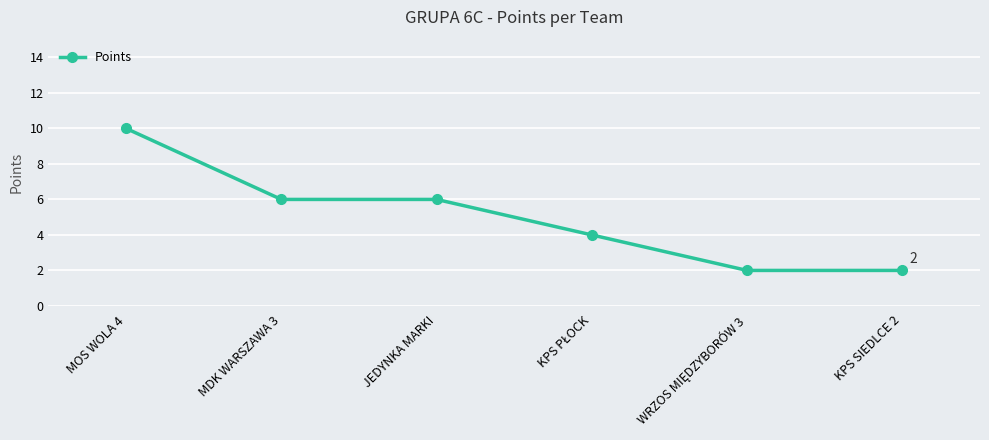

What is the minimum value shown in the chart?

2